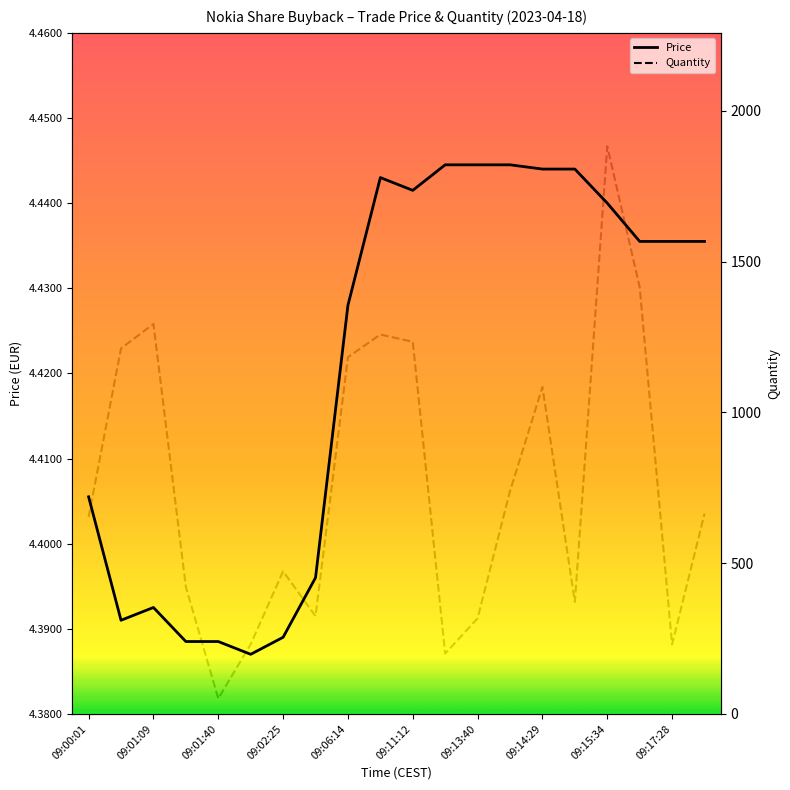

True or false: Price has a value of 2.0 at 11.

False